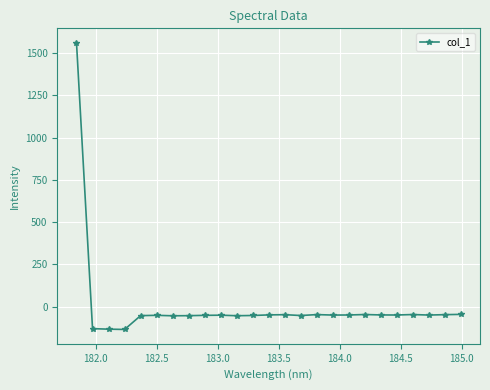

What is the sum of all values?

129.4